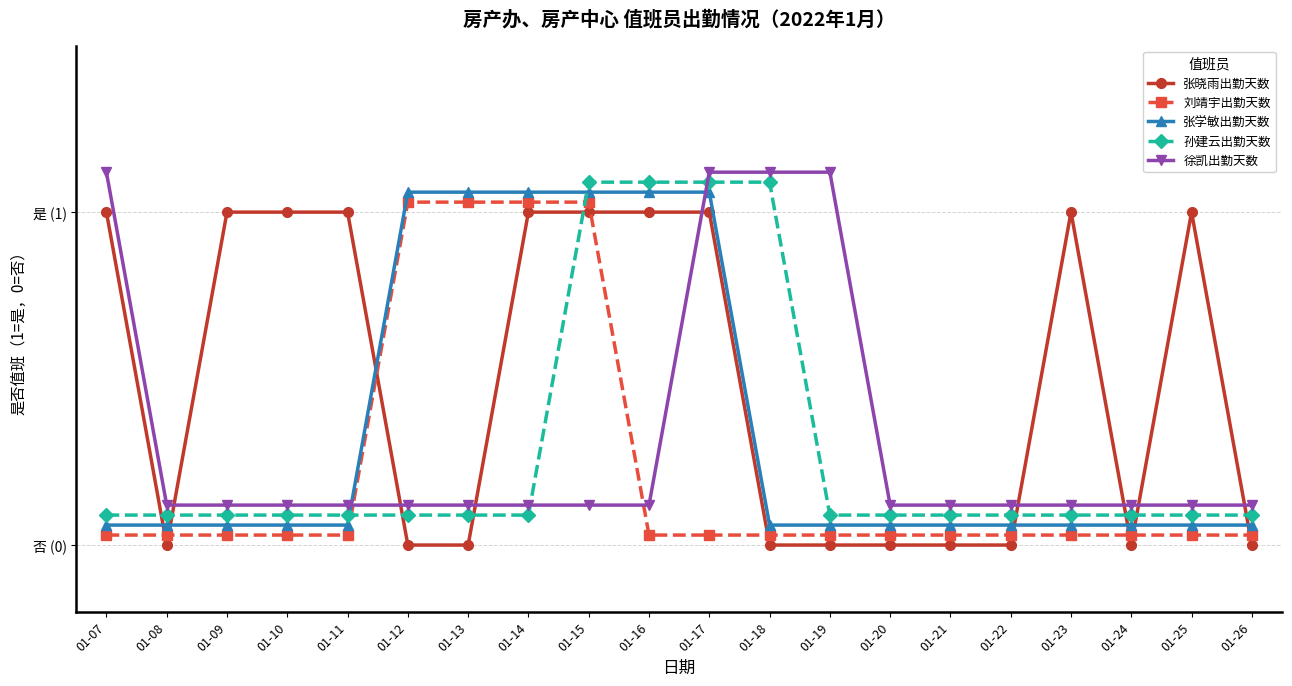

Is this an area chart (filled region under the line)?

No